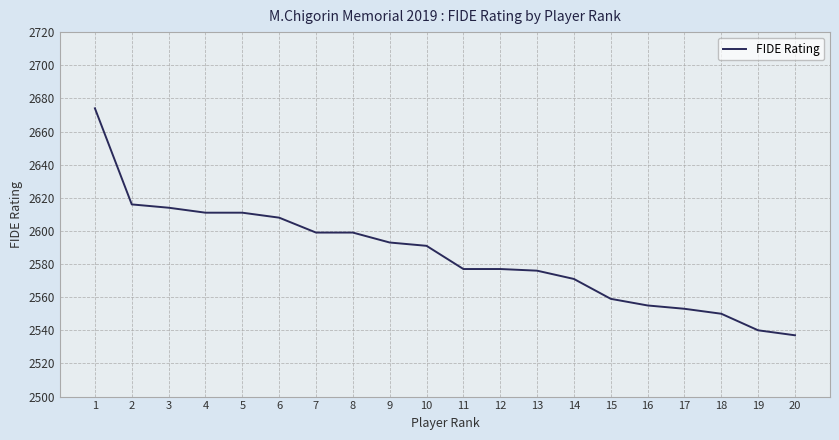

Reading left to right, transcribe all the data shown in this chart.

2674	2616	2614	2611	2611	2608	2599	2599	2593	2591	2577	2577	2576	2571	2559	2555	2553	2550	2540	2537